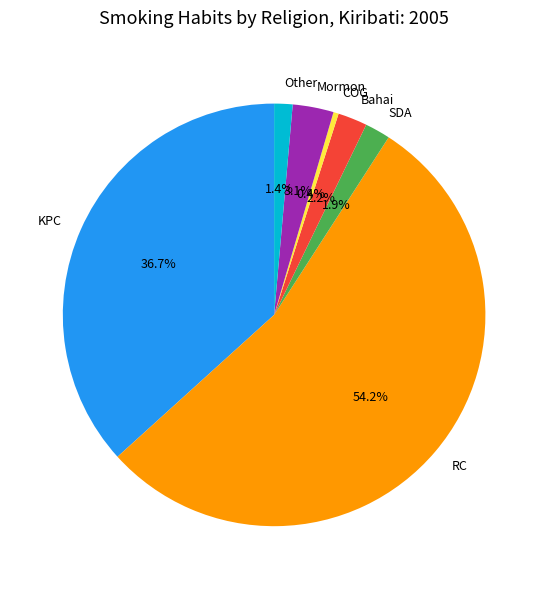

Is it true that Other is 1% of the pie?

True